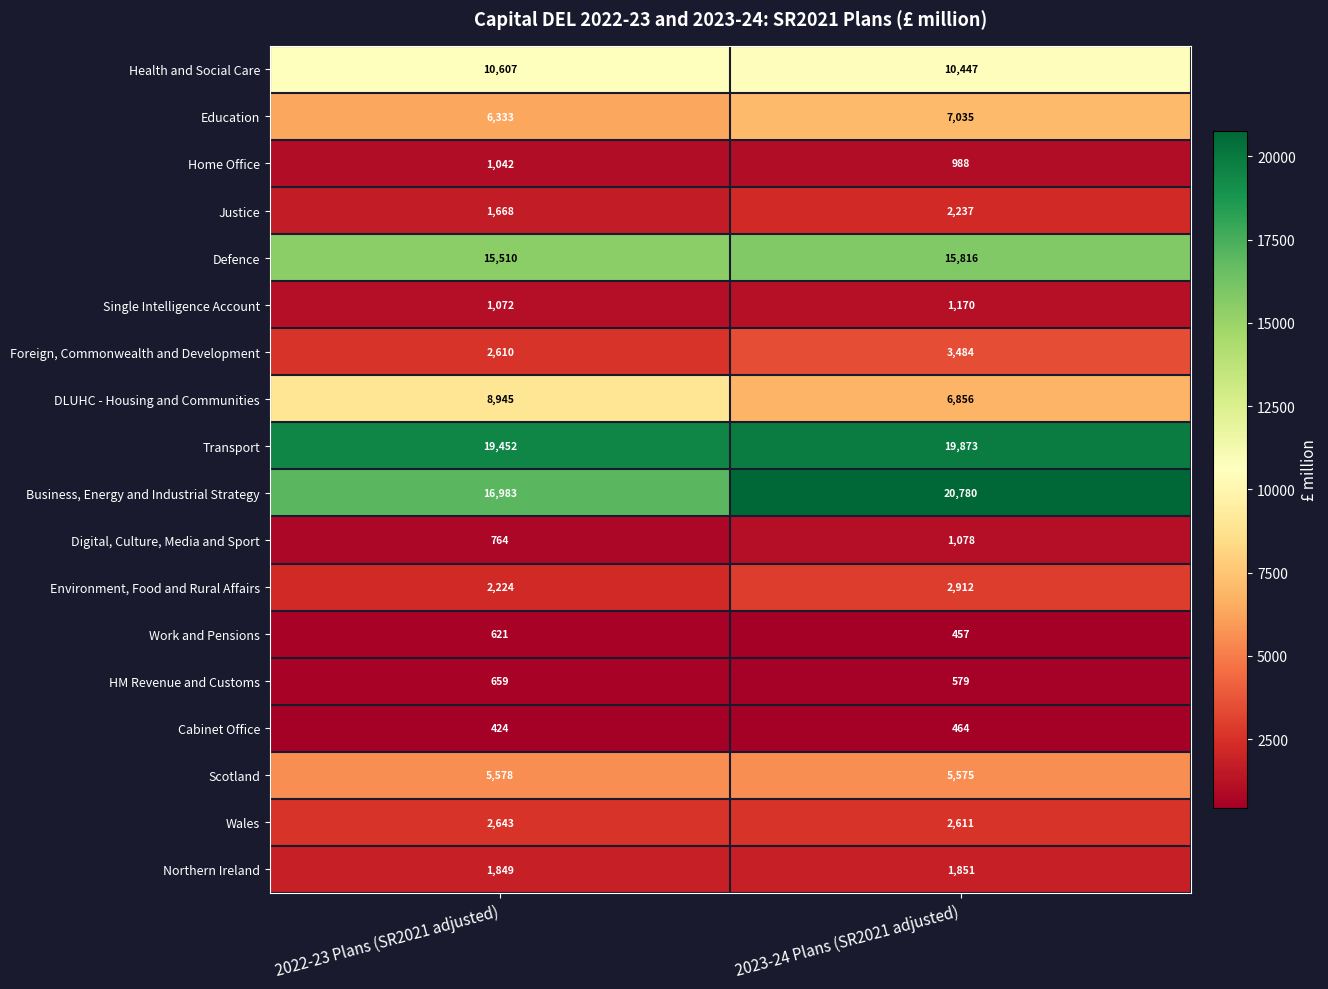

What is the difference between the Wales values at 2022-23 Plans (SR2021 adjusted) and 2023-24 Plans (SR2021 adjusted)?

32